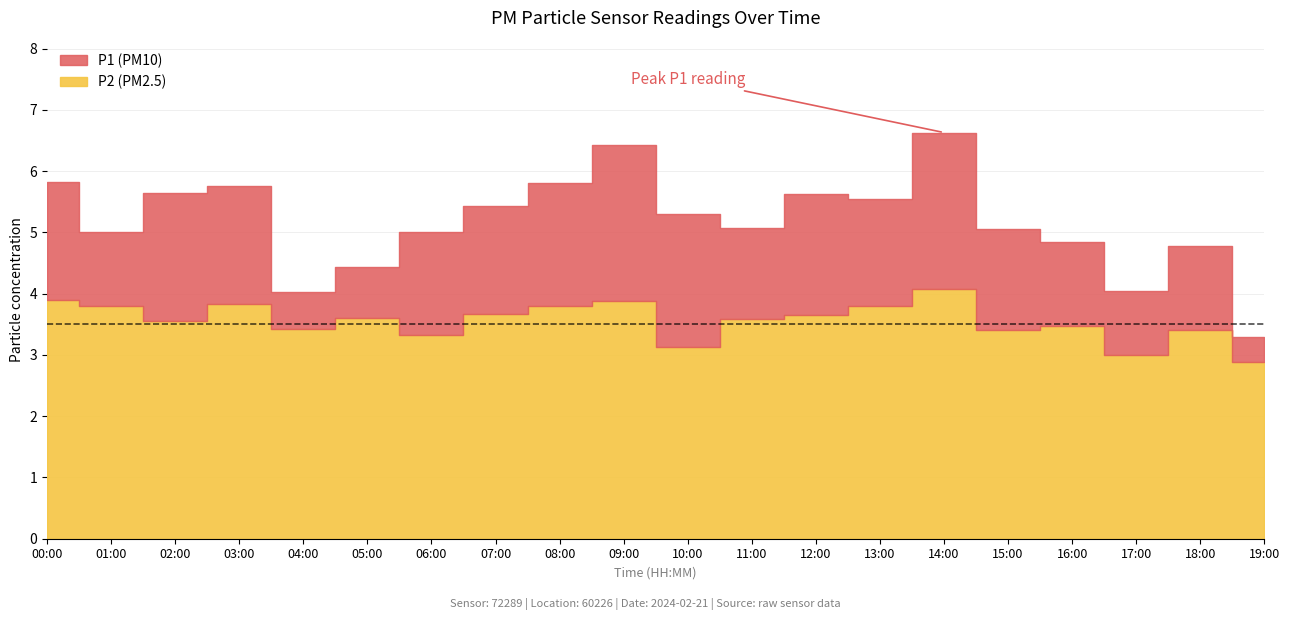

What is the maximum value for P1?

6.6